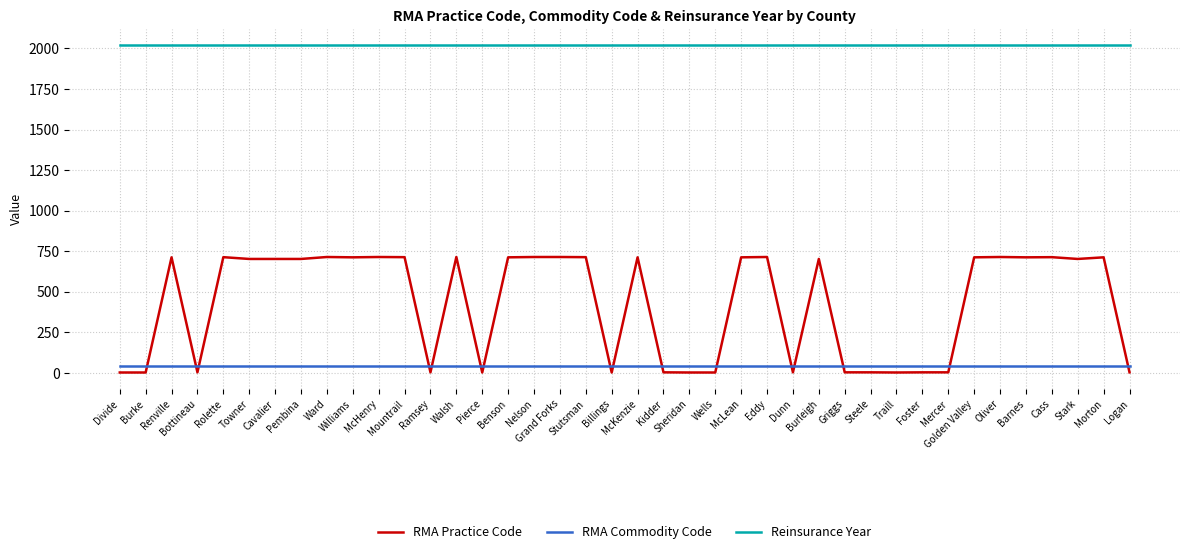

Rank the series by their maximum value, from highest to lowest.

Reinsurance Year, RMA Practice Code, RMA Commodity Code